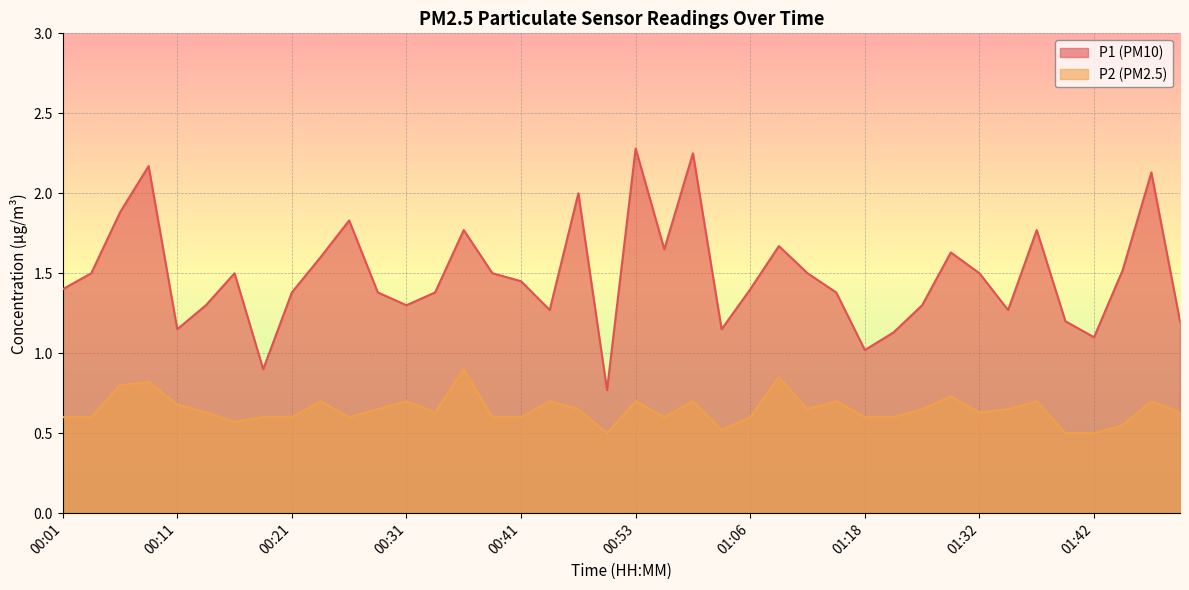

Is it true that P2 equals 0.6 at 00:33?

True